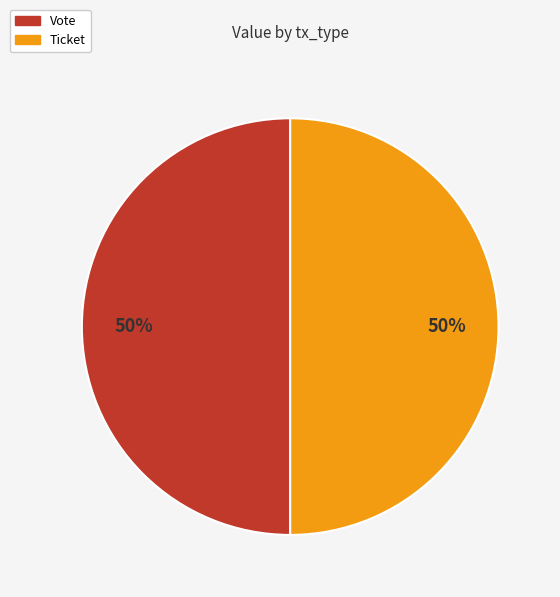

Count the number of slices in the pie.

2